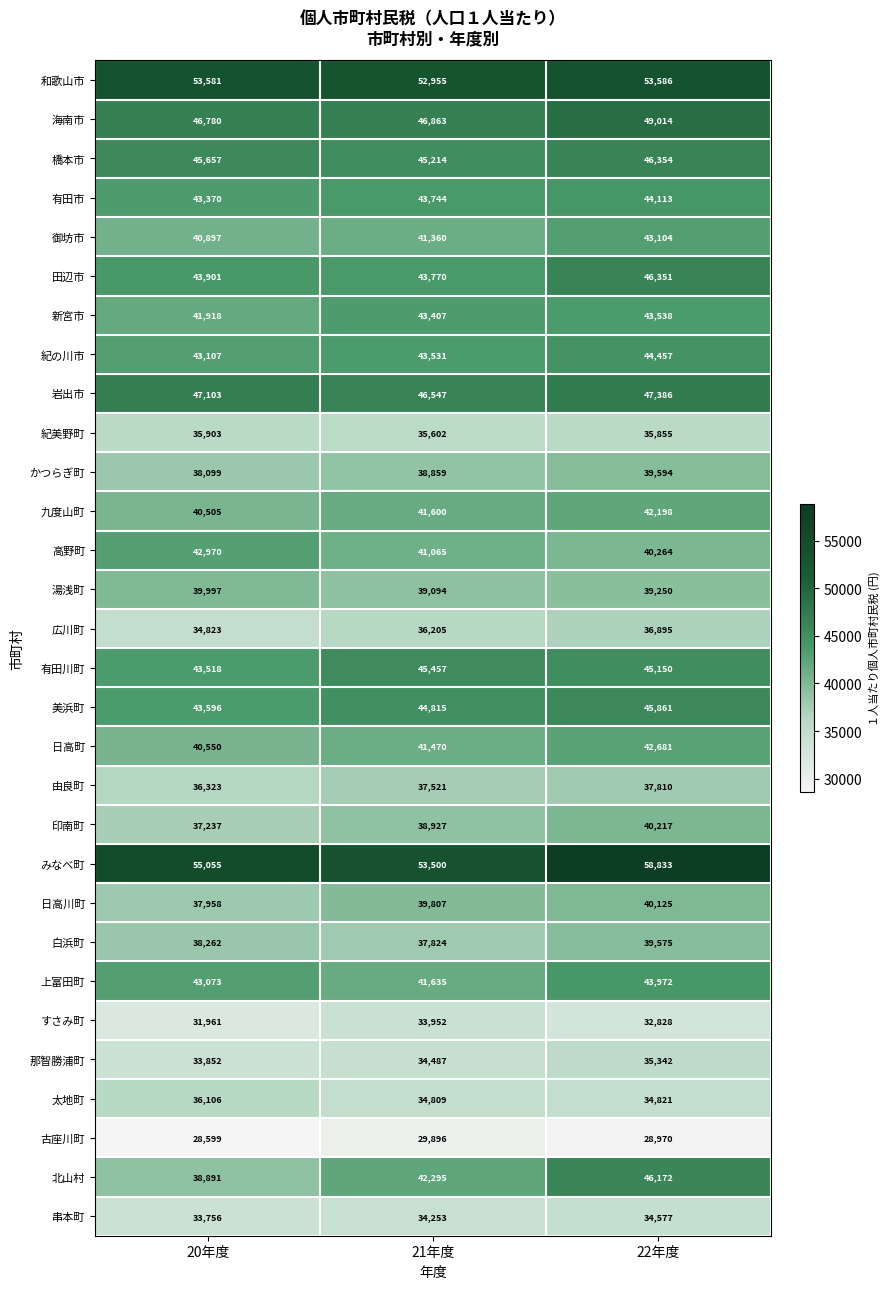

Count the number of categories in the chart.

3